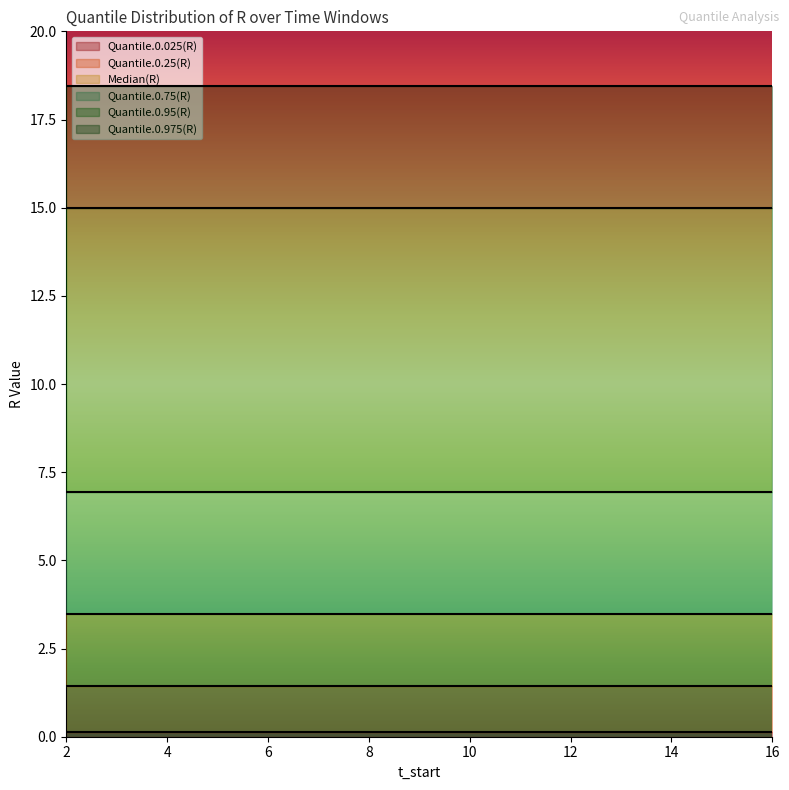

True or false: Quantile.0.75(R) has a value of 9.4 at 16.

False